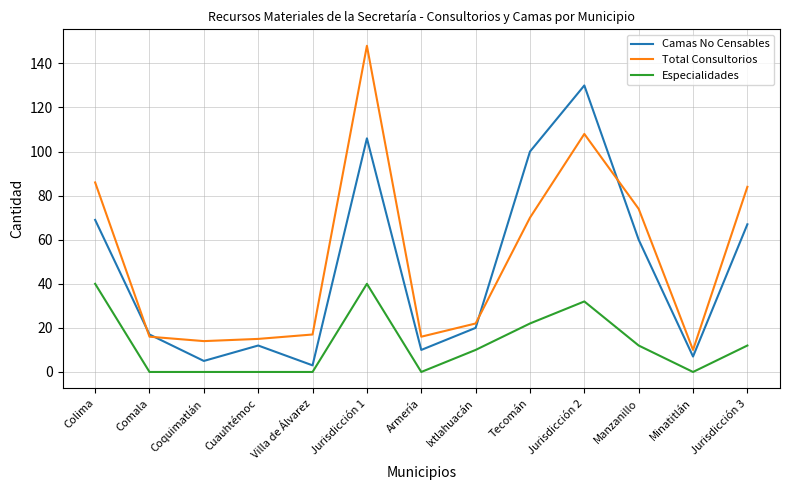

Reading left to right, list all the values displayed in this chart.

Camas No Censables: Colima=69	Comala=17	Coquimatlán=5	Cuauhtémoc=12	Villa de Álvarez=3	Jurisdicción 1=106	Armería=10	Ixtlahuacán=20	Tecomán=100	Jurisdicción 2=130	Manzanillo=60	Minatitlán=7	Jurisdicción 3=67
Total Consultorios: Colima=86	Comala=16	Coquimatlán=14	Cuauhtémoc=15	Villa de Álvarez=17	Jurisdicción 1=148	Armería=16	Ixtlahuacán=22	Tecomán=70	Jurisdicción 2=108	Manzanillo=74	Minatitlán=10	Jurisdicción 3=84
Especialidades: Colima=40	Comala=0	Coquimatlán=0	Cuauhtémoc=0	Villa de Álvarez=0	Jurisdicción 1=40	Armería=0	Ixtlahuacán=10	Tecomán=22	Jurisdicción 2=32	Manzanillo=12	Minatitlán=0	Jurisdicción 3=12